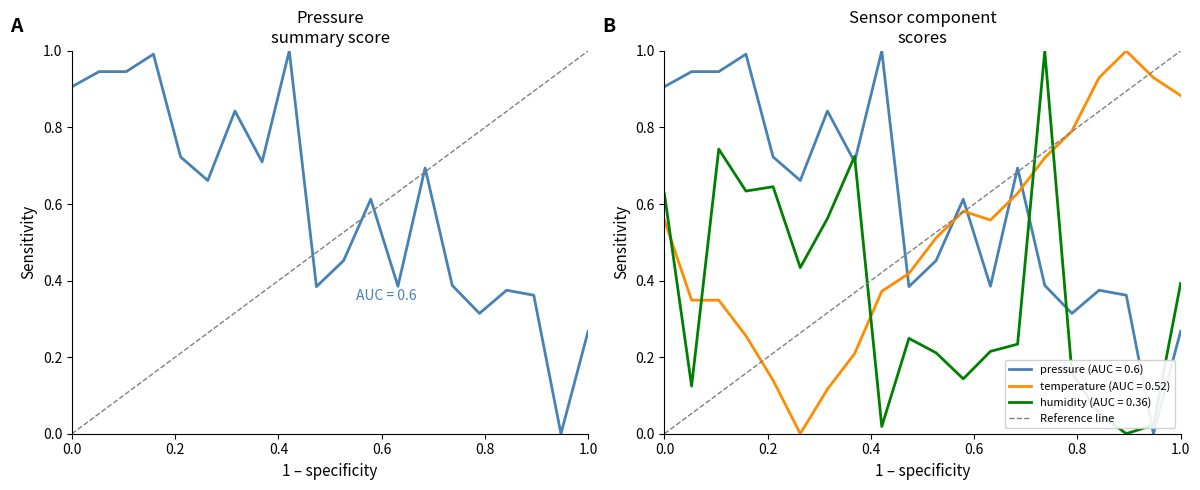

True or false: pressure and humidity cross at least once.

True